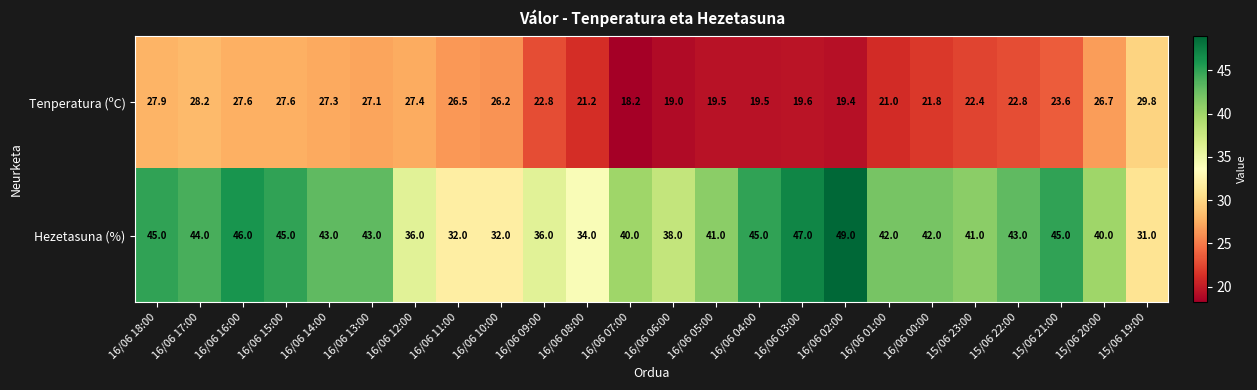

List the series in order of their overall mean, lowest first.

Tenperatura (ºC), Hezetasuna (%)